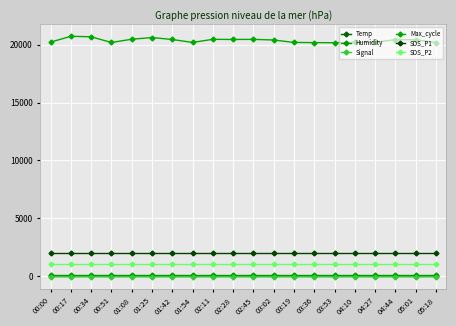

What value does the Signal series have at 05:01?

-70.0